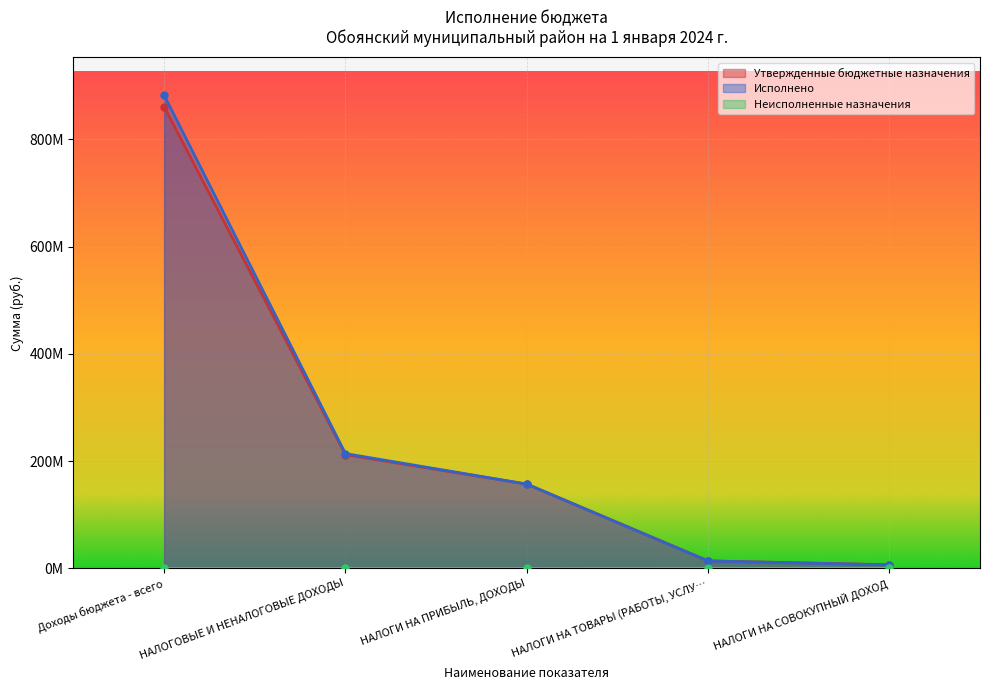

Rank the categories by Неисполненные назначения value from lowest to highest.

Доходы бюджета - всего, НАЛОГОВЫЕ И НЕНАЛОГОВЫЕ ДОХОДЫ, НАЛОГИ НА ПРИБЫЛЬ, ДОХОДЫ, НАЛОГИ НА ТОВАРЫ (РАБОТЫ, УСЛУ…, НАЛОГИ НА СОВОКУПНЫЙ ДОХОД